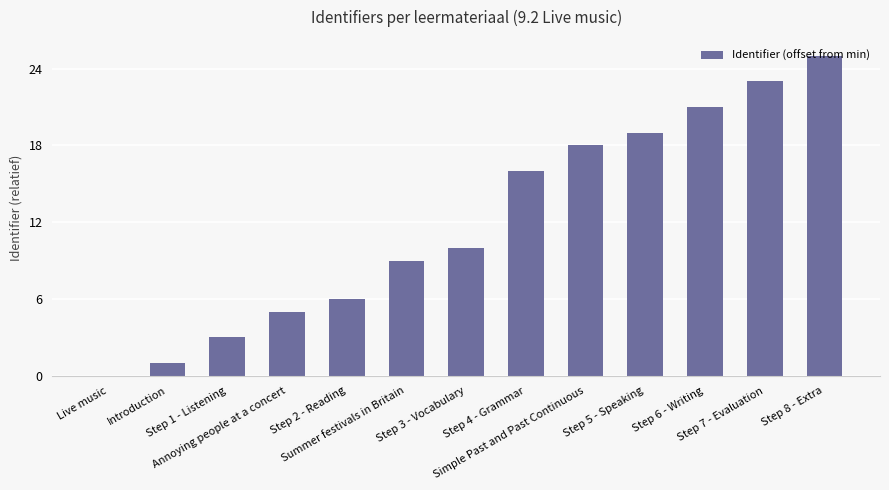

What is the sum of all values?

156